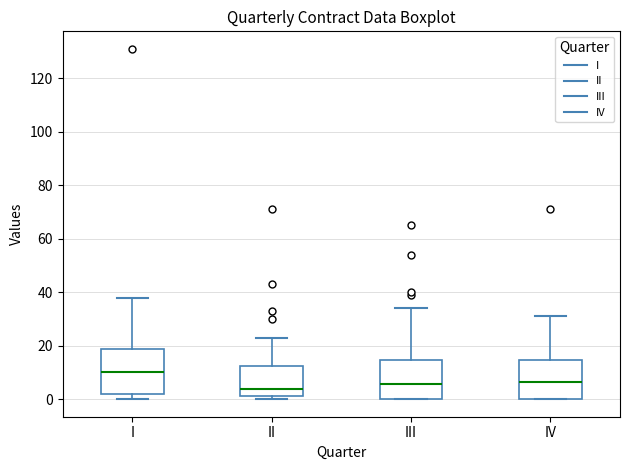

Reading left to right, read every box against the y-axis: the position of its median line, the range the box covers, and the ends of its whiskers. The values are not printed on the chart, so give them approximately, as read against the axis.

I: median 10, box 2 to 18, whiskers 0 to 38
II: median 4, box 2 to 12, whiskers 0 to 24
III: median 6, box 0 to 14, whiskers 0 to 34
IV: median 6, box 0 to 14, whiskers 0 to 32